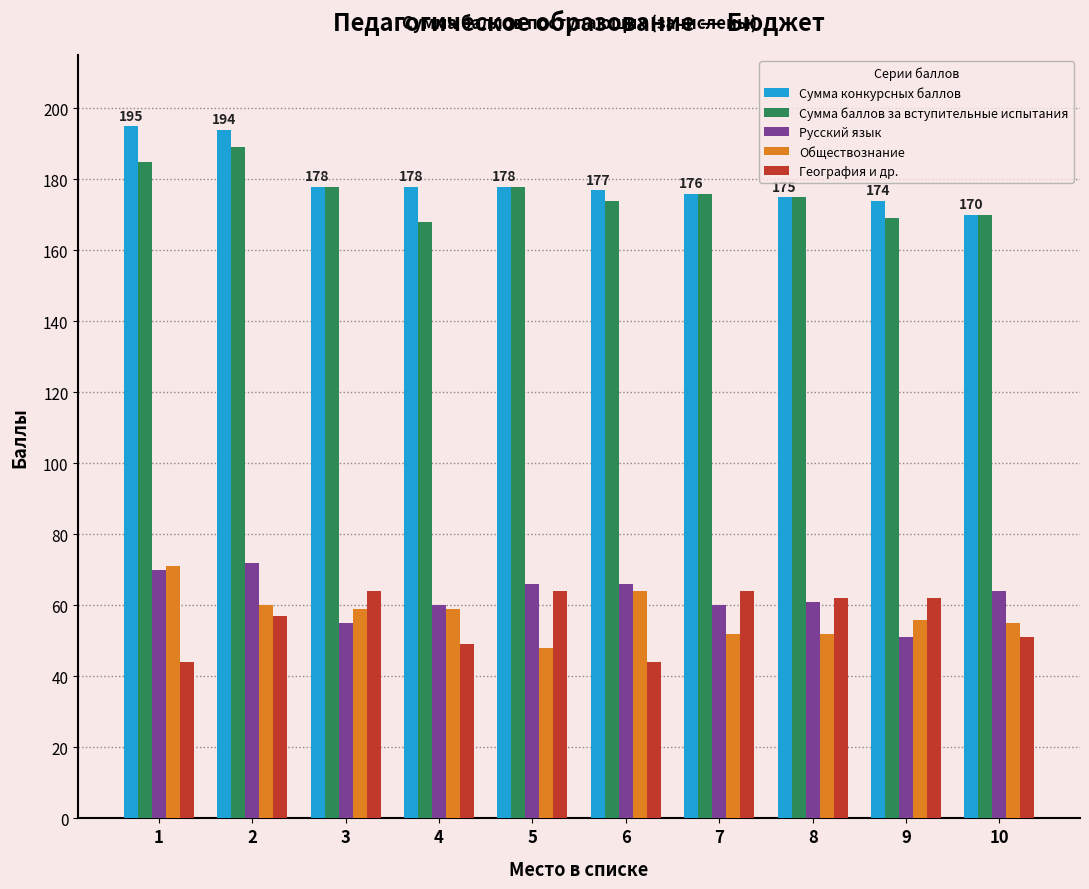

What is the sum of the Сумма конкурсных баллов values at 10 and 7?

346